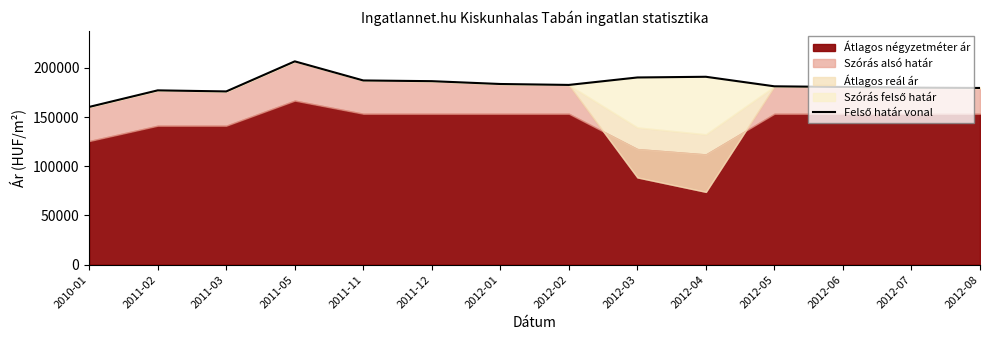

What is the sum of the values at 2012-08 and 2011-12?

365898